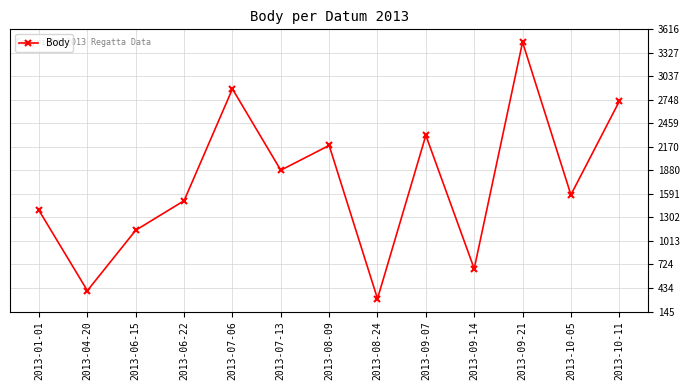

Which has a higher value, 2013-06-22 or 2013-01-01?

2013-06-22